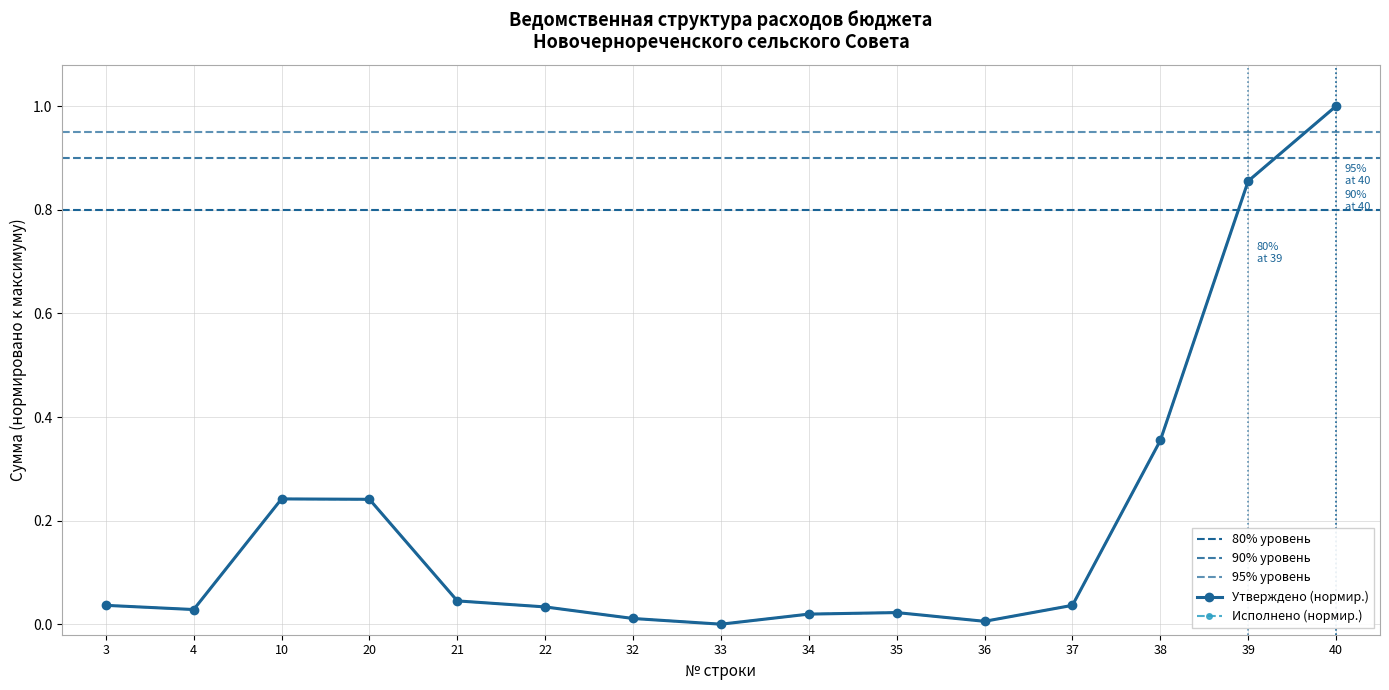

Which category has the highest value in the Утверждено series?

40